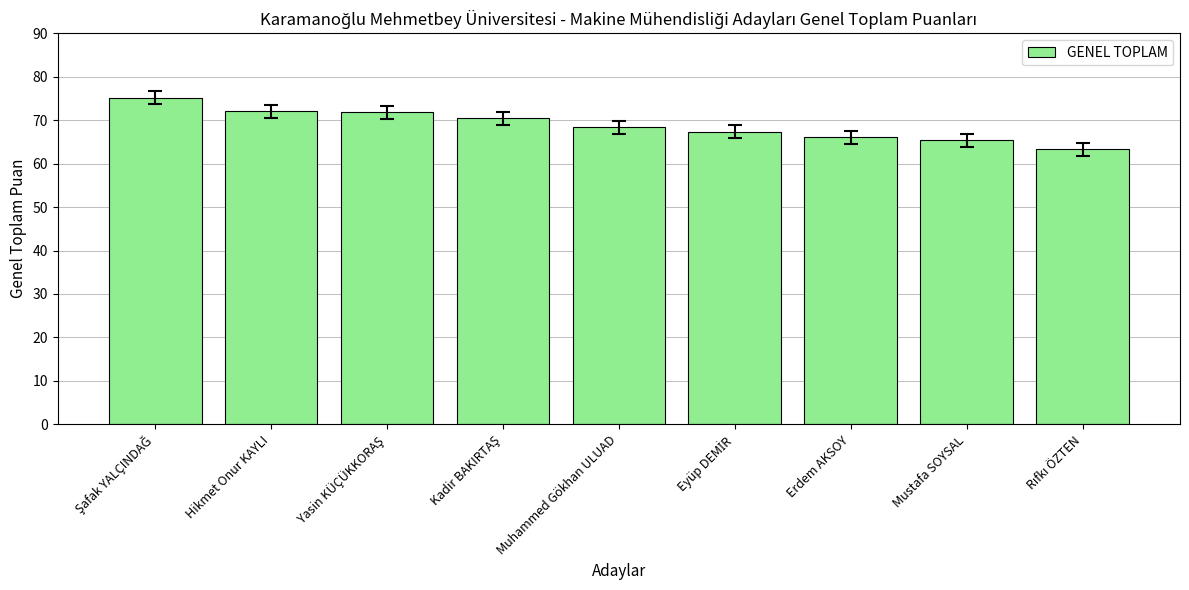

What is the change in value from Muhammed Gökhan ULUAD to Mustafa SOYSAL?

-3.0